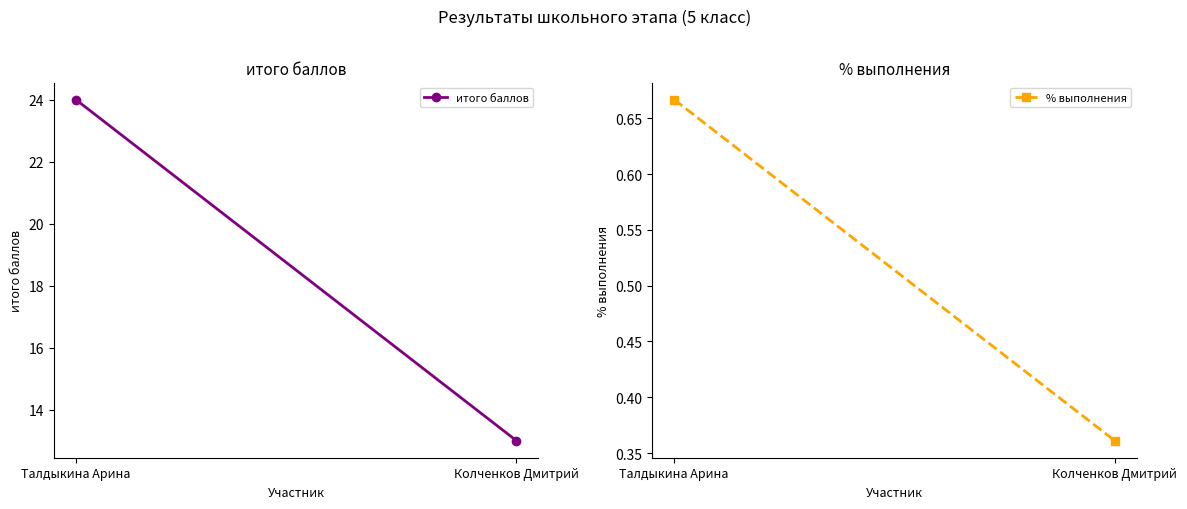

Is the value of % выполнения at Колченков Дмитрий greater than the value of итого баллов at Колченков Дмитрий?

No